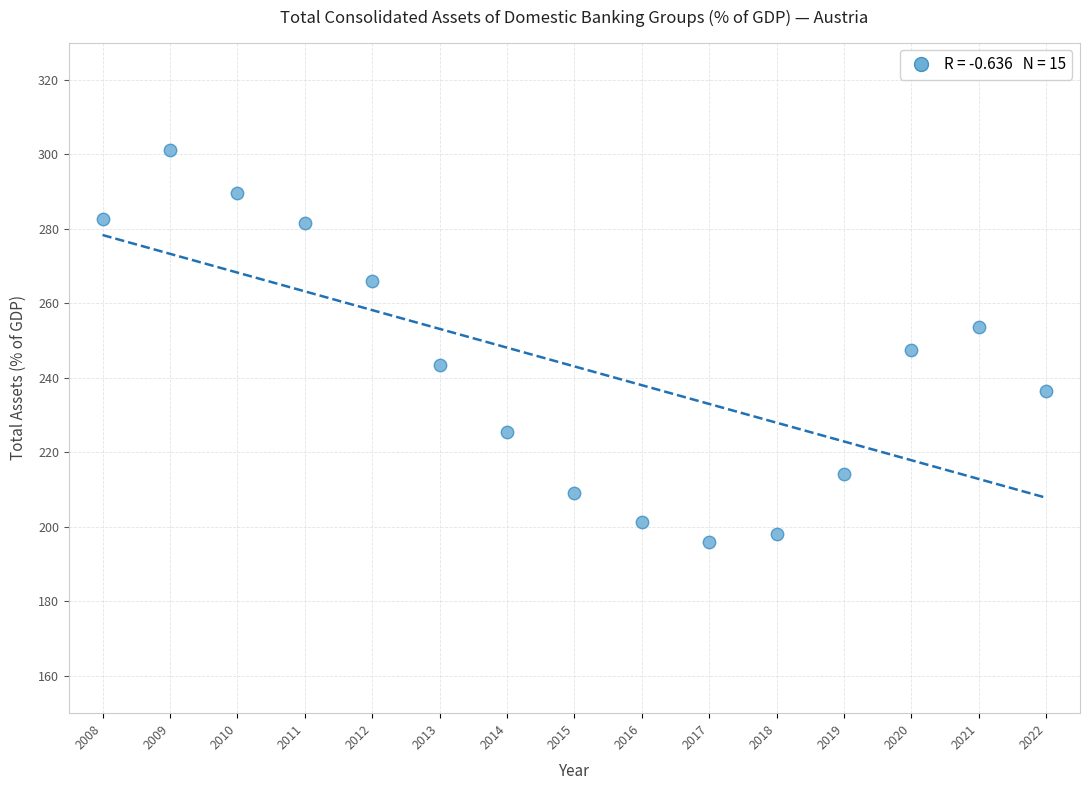

What is the range of X values (max minus min)?

14.0